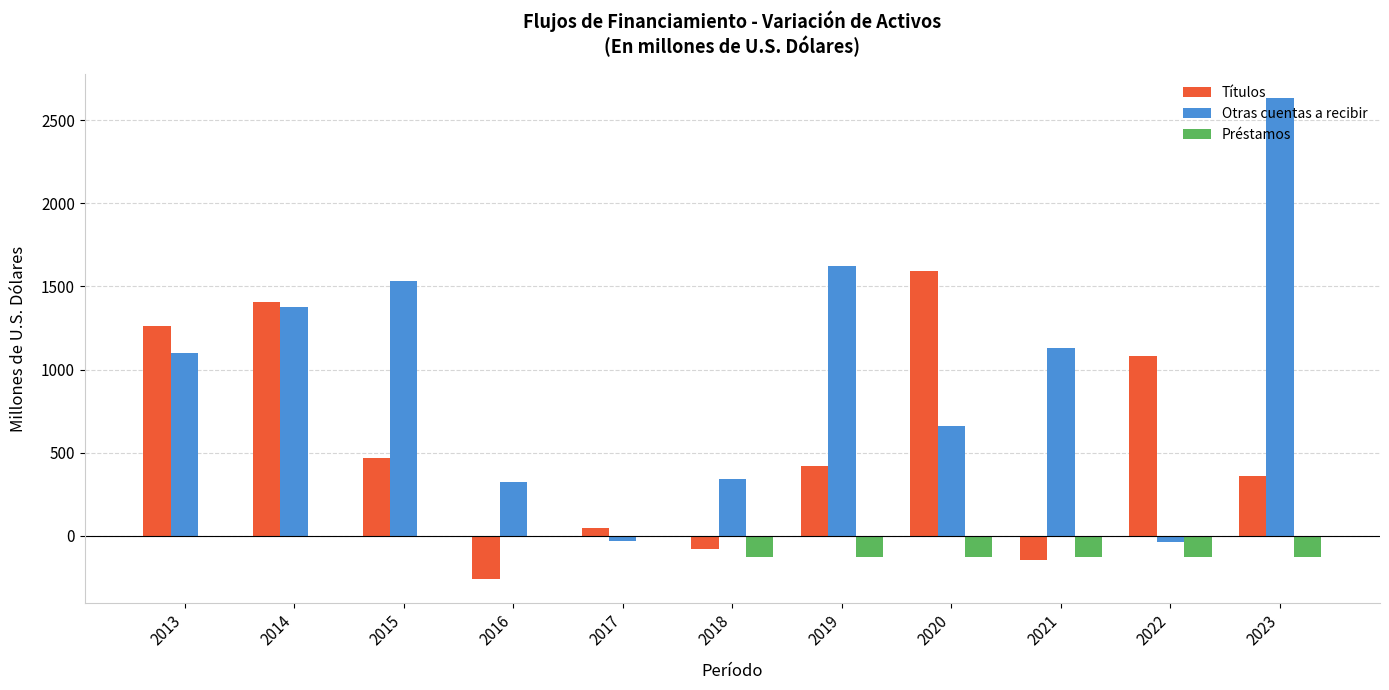

Count the number of data series in this chart.

3